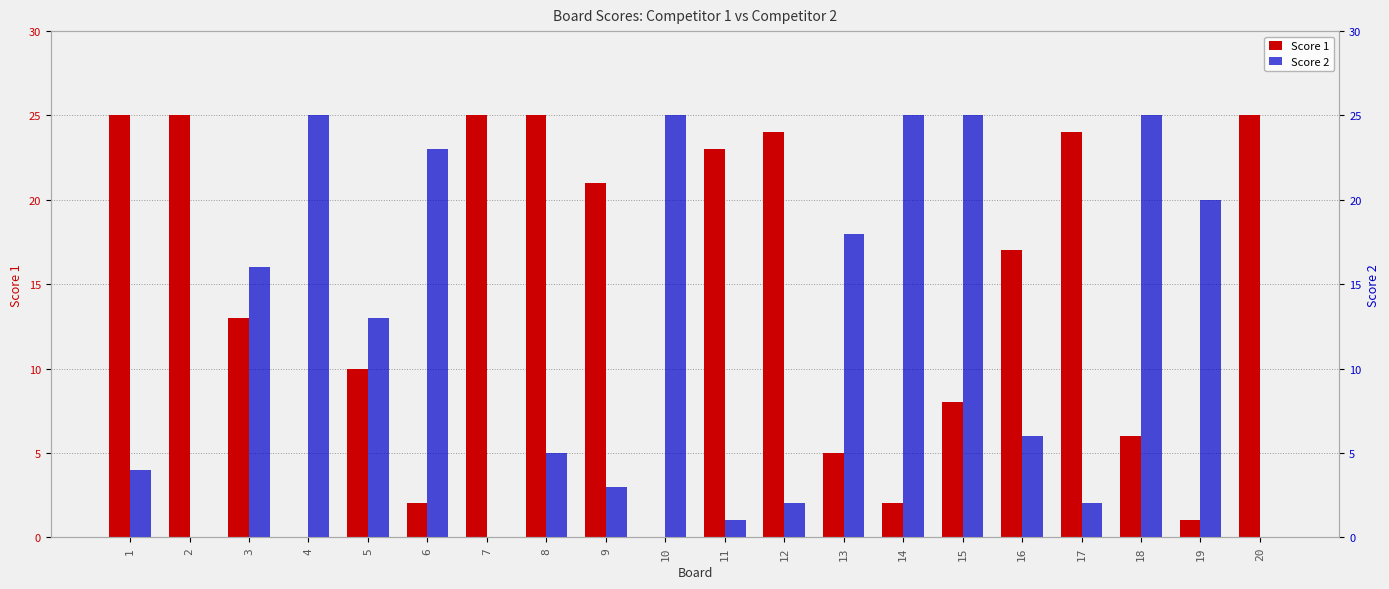

What is the average value of the Score 2 series?

12